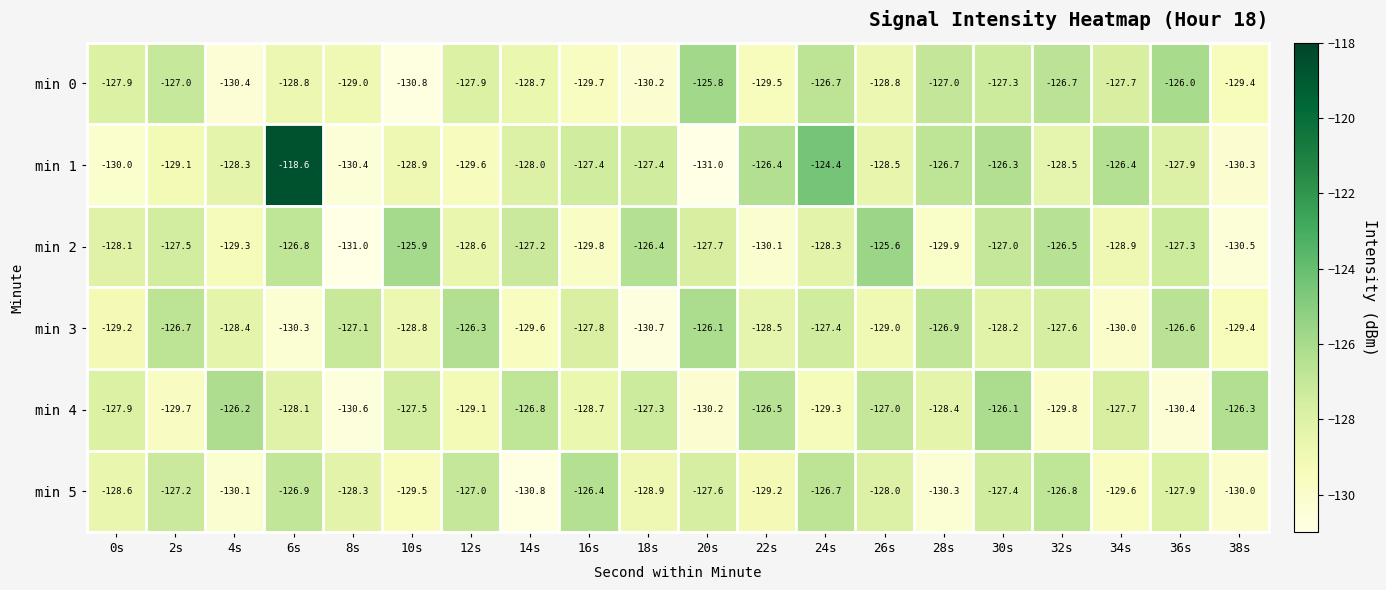

Where does the min 1 series first go above -128?

6s